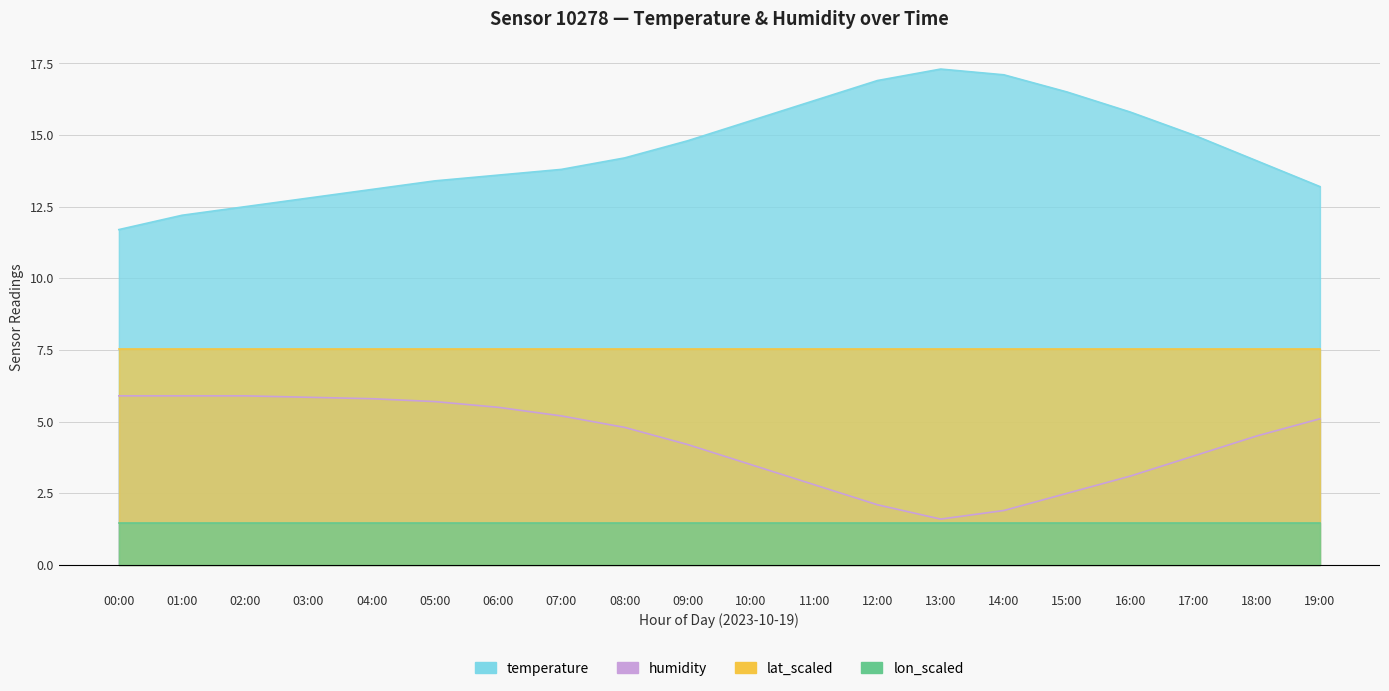

At which label does temperature reach its peak?

13:00